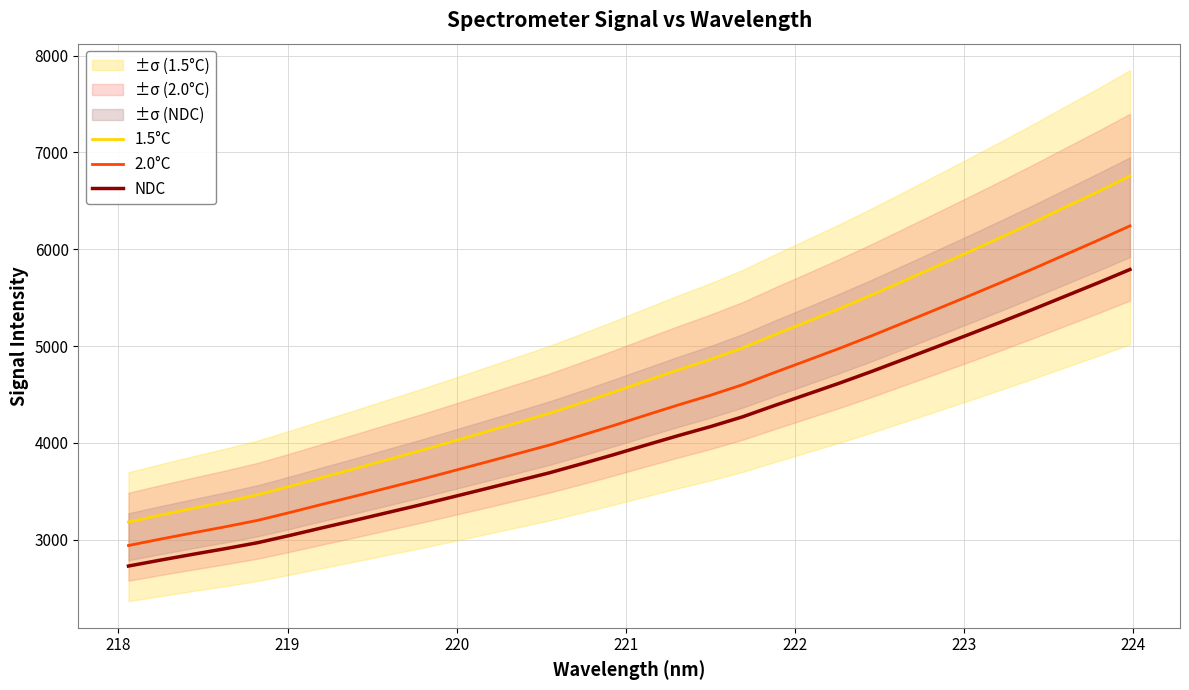

True or false: 1.5°C and 2.0°C intersect in this chart.

False